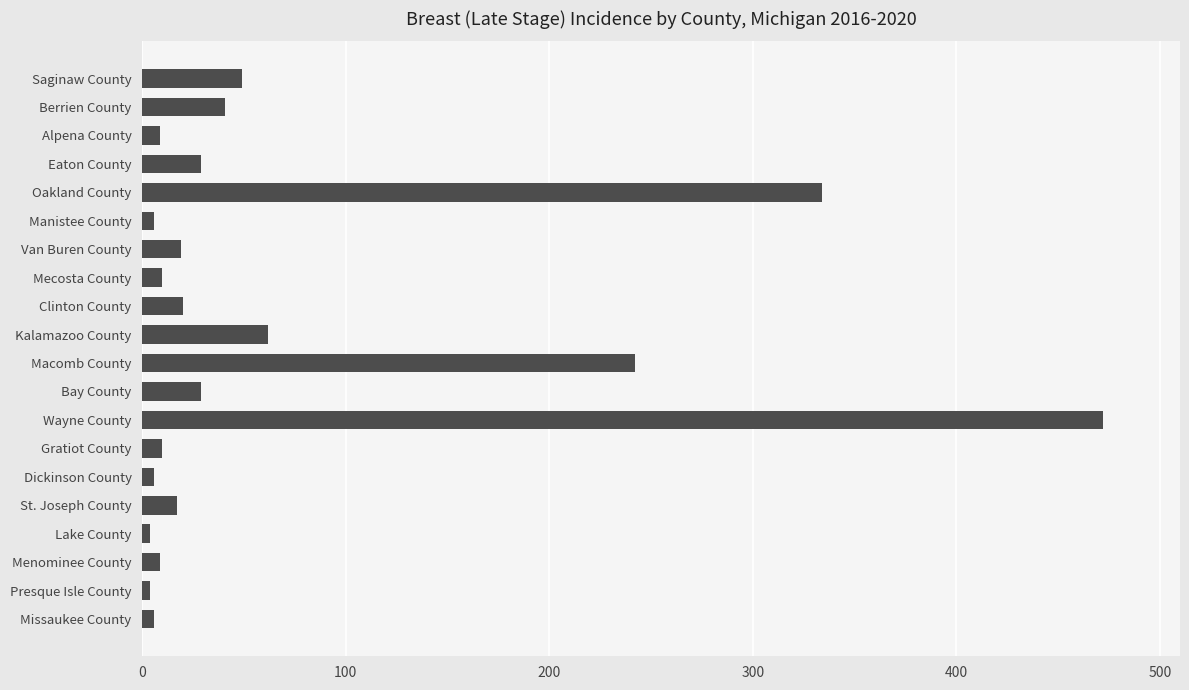

At which category does the chart reach its peak across all series?

Wayne County